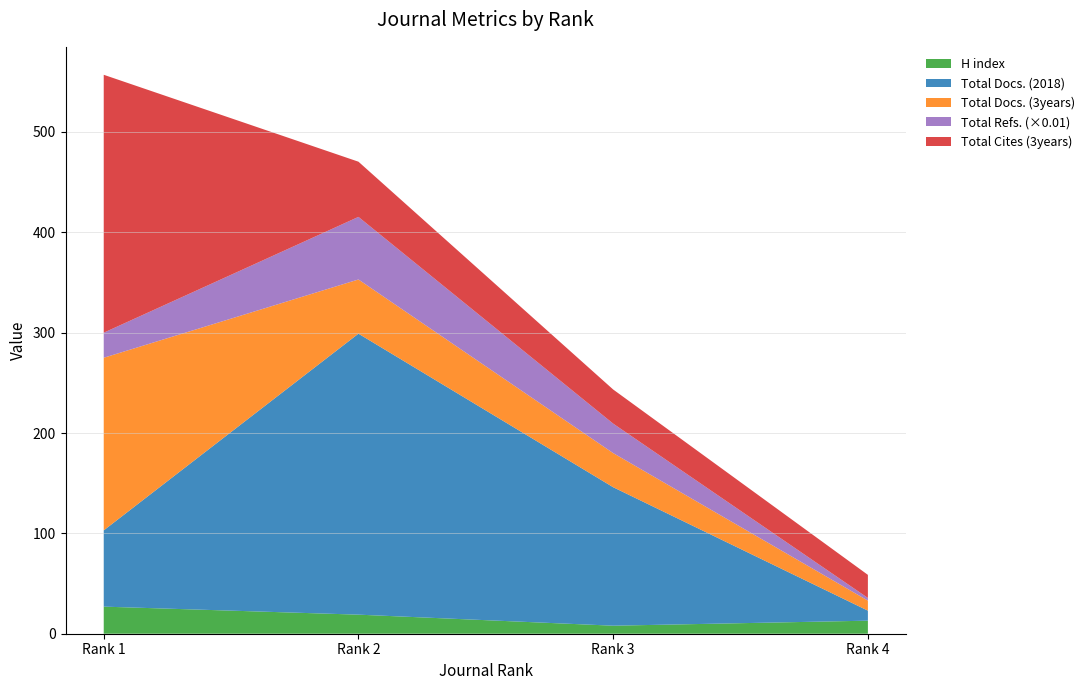

Reading left to right, extract all data points from this chart.

H index: Rank 1=27	Rank 2=19	Rank 3=8	Rank 4=13
Total Docs. (2018): Rank 1=76	Rank 2=280	Rank 3=138	Rank 4=10
Total Docs. (3years): Rank 1=172	Rank 2=54	Rank 3=34	Rank 4=10
Total Refs.: Rank 1=2498	Rank 2=6237	Rank 3=2937	Rank 4=265
Total Cites (3years): Rank 1=257	Rank 2=55	Rank 3=34	Rank 4=23